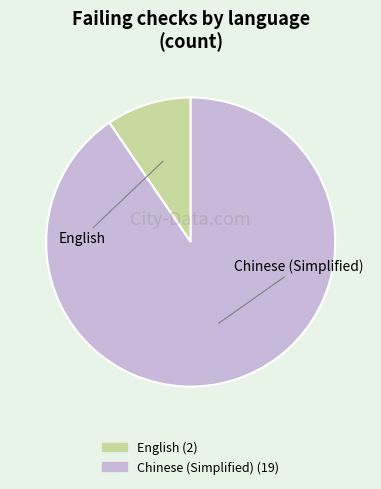

Which category has the smallest portion of the pie?

English